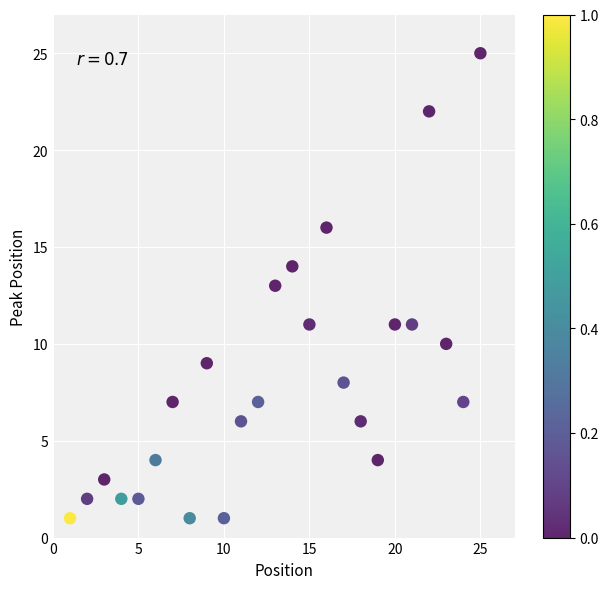

What is the range of Y values (max minus min)?

24